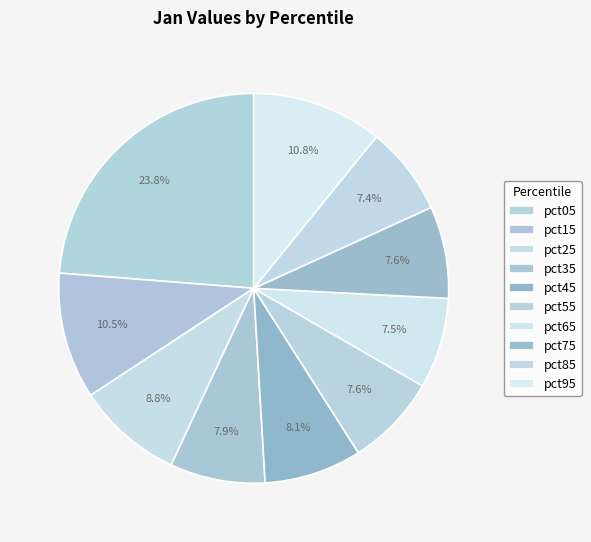

How many segments does this pie chart have?

10